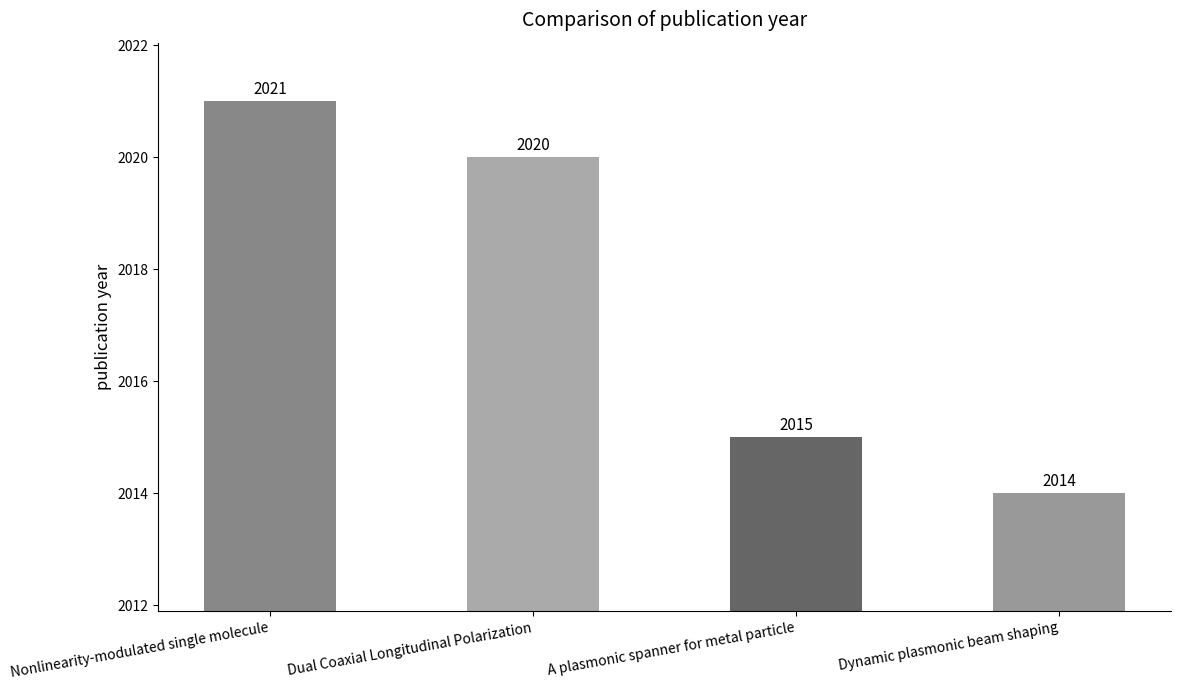

What is the smallest value displayed?

2014